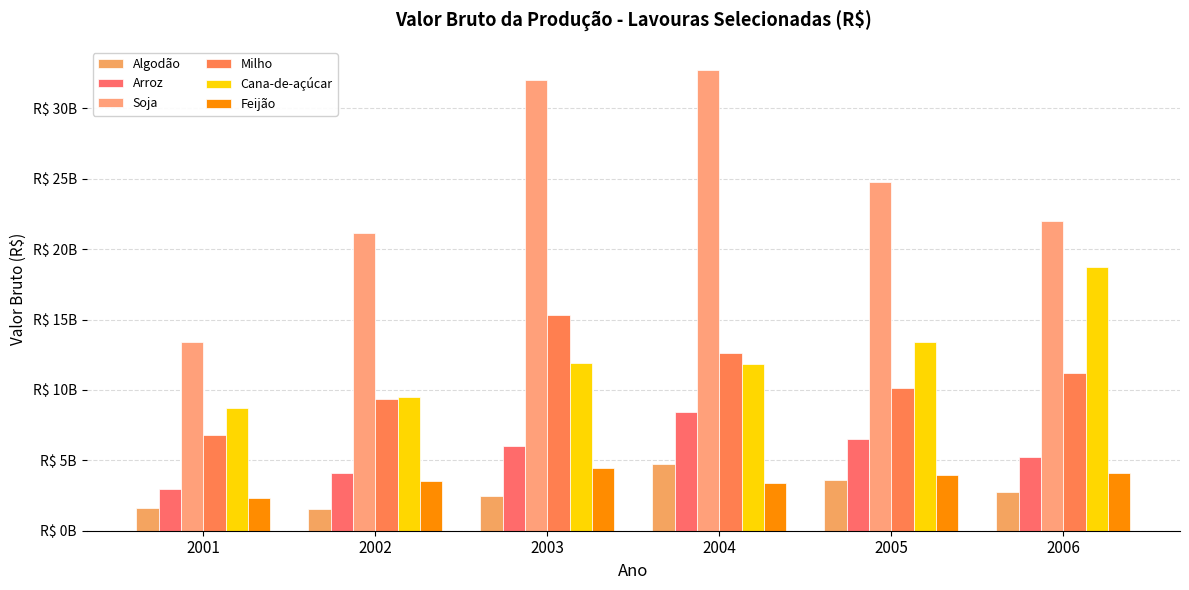

What are all the series names shown in the legend?

Algodão, Arroz, Soja, Milho, Cana-de-açúcar, Feijão